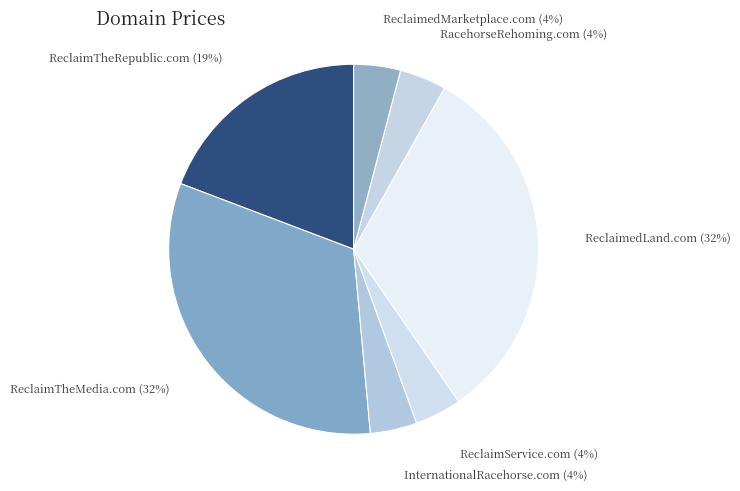

Count the number of slices in the pie.

7